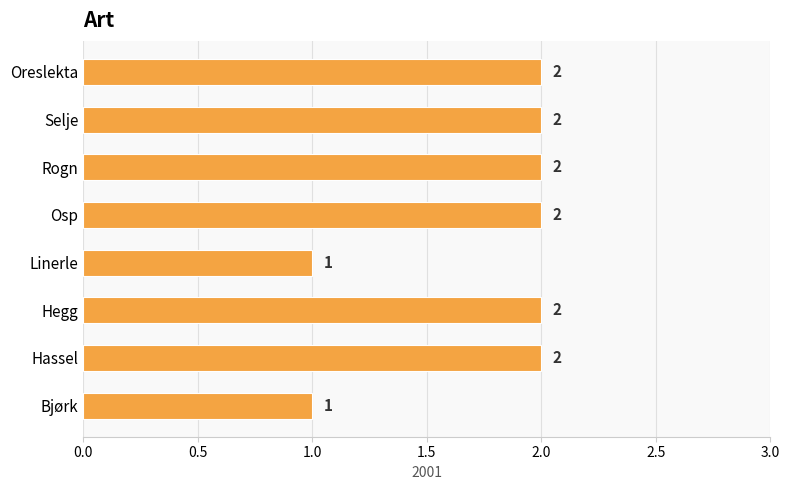

Reading bottom to top, what are all the values shown in this chart?

1	2	2	1	2	2	2	2